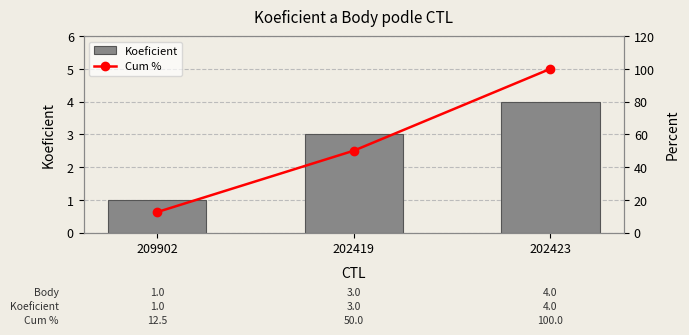

Which series has the largest range (max minus min)?

Cum %